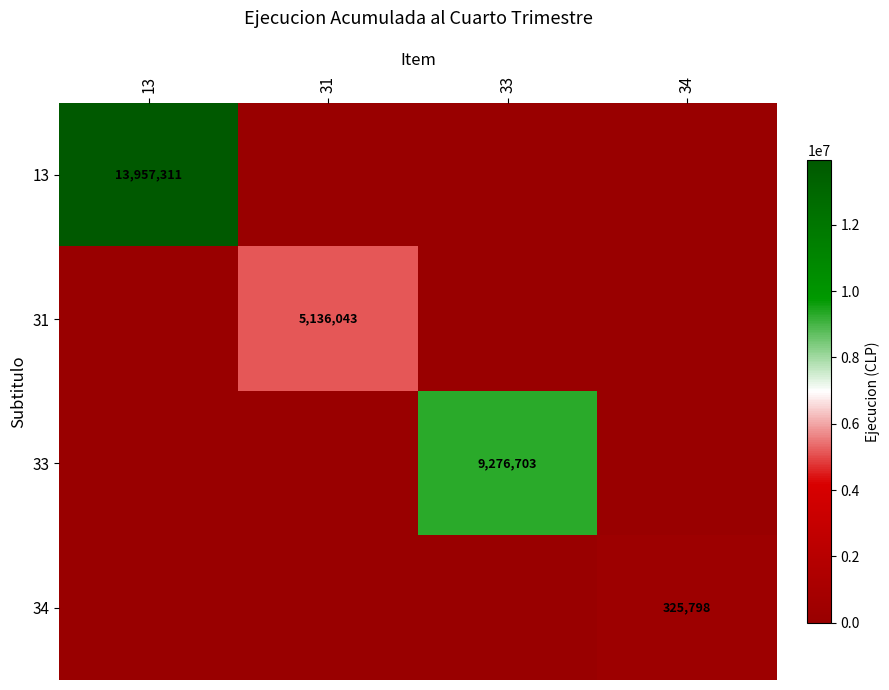

Which label corresponds to the largest value in the chart?

13